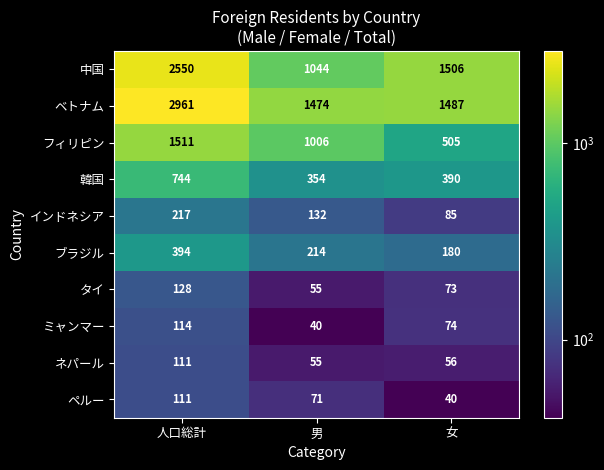

At which label does 韓国 first exceed 390?

人口総計